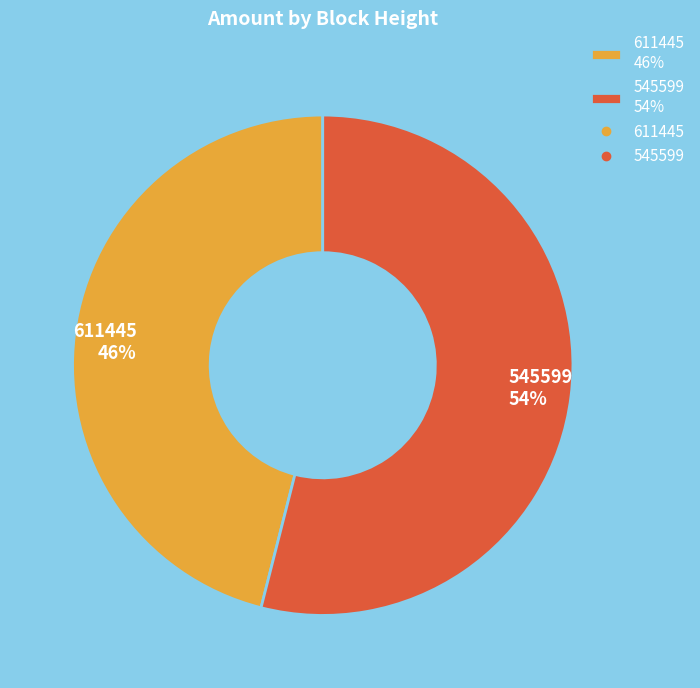

Is there any slice that represents more than half of the pie?

Yes